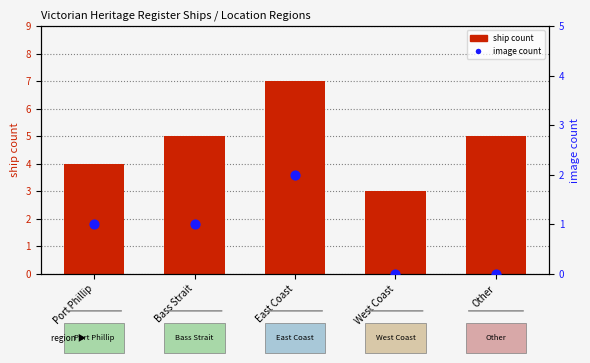

What is the total value across all series at West Coast?

3